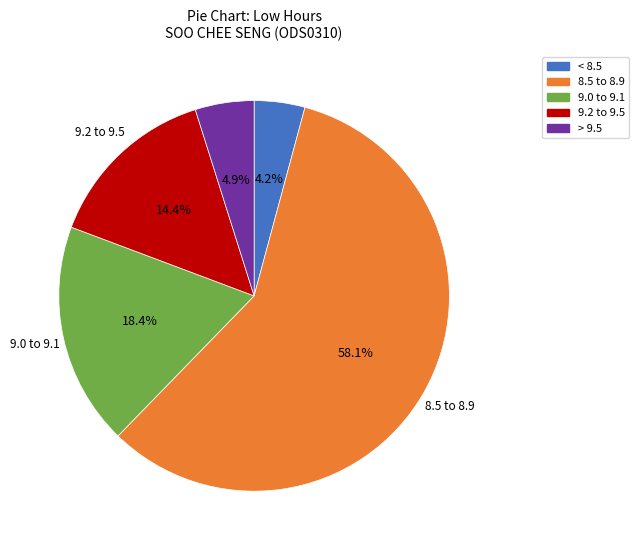

What percentage do 9.2 to 9.5 and < 8.5 together represent?

18.6%